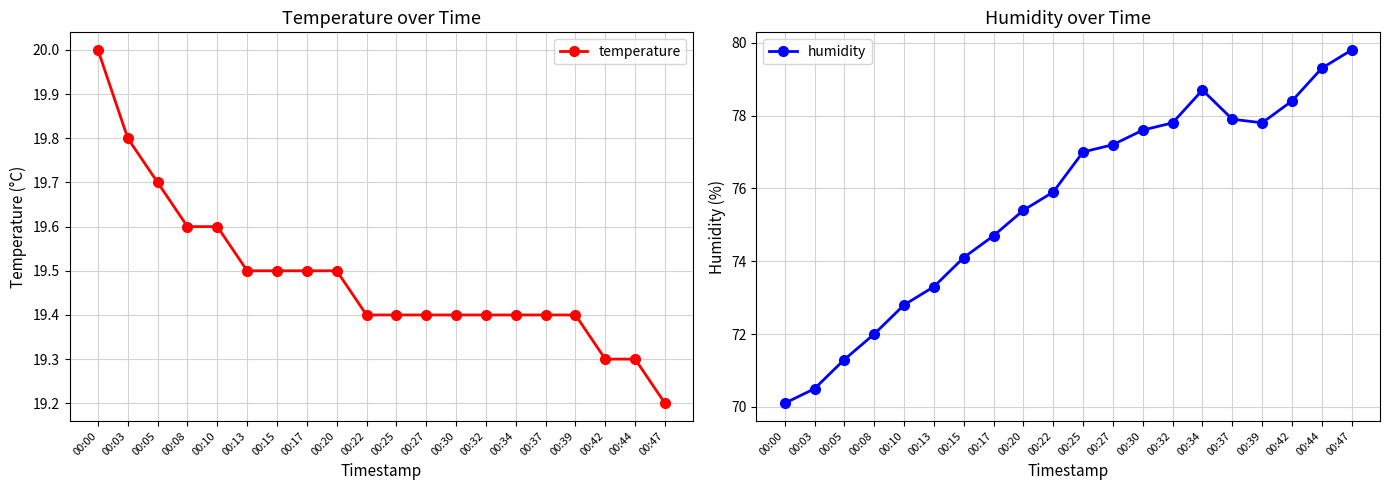

What is the difference between the maximum and minimum values in the temperature series?

0.8